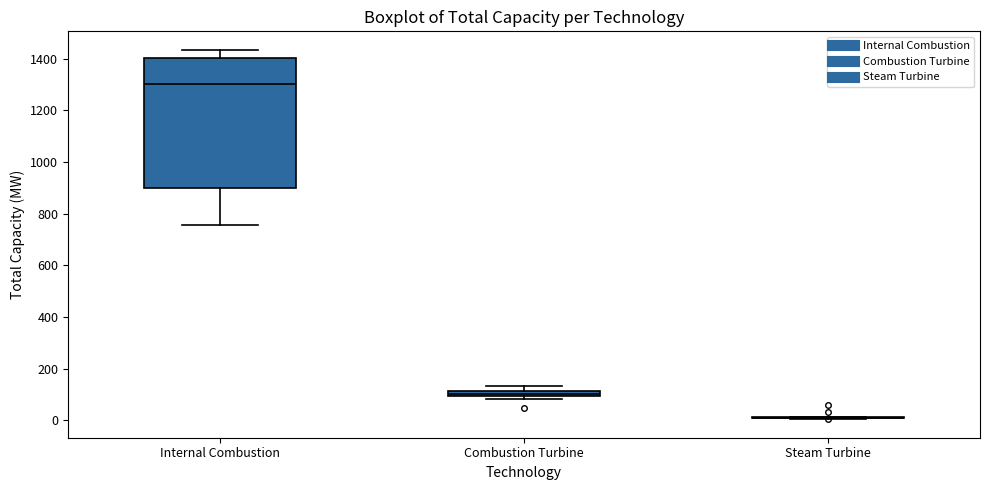

Which box is the tallest, from its lower edge to its upper edge?

Internal Combustion